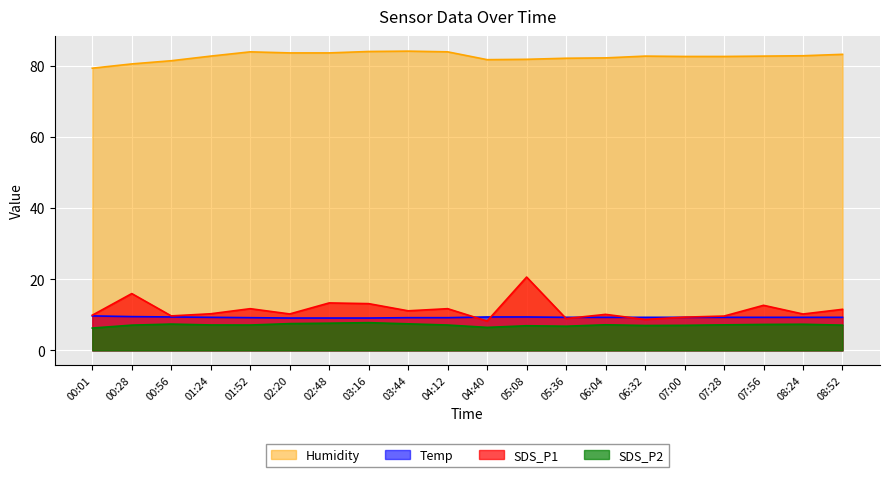

True or false: Temp has a value of 9.5 at 00:28.

True